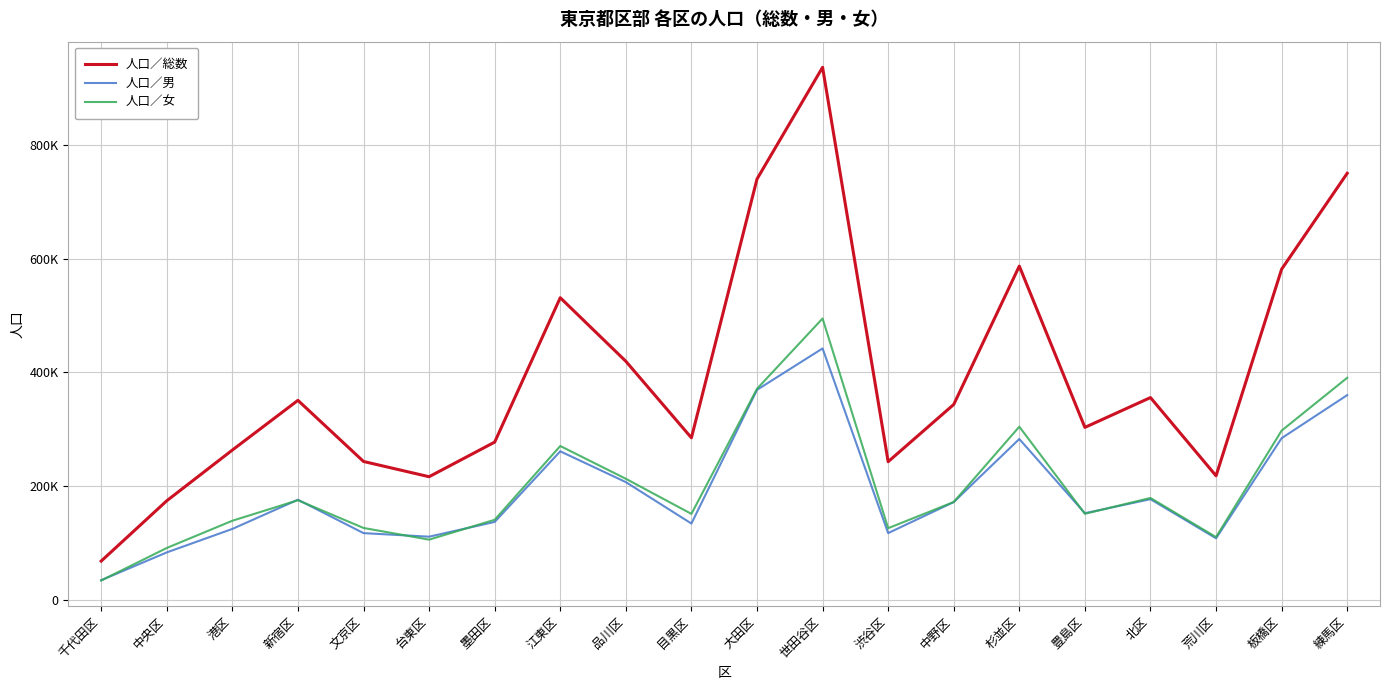

Does the chart have visible grid lines?

Yes